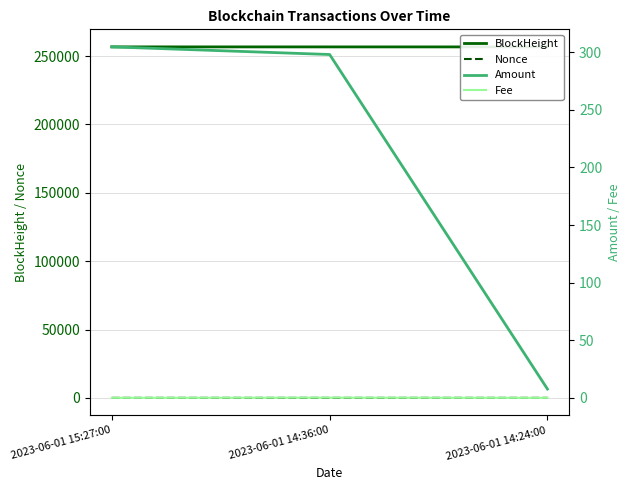

Reading left to right, what are all the values shown in this chart?

BlockHeight: 256729.0	256717.0	256715.0
Nonce: 0.0	0.0	3.0
Amount: 304.6	298.0	7.7
Fee: 0.0	0.2	0.0